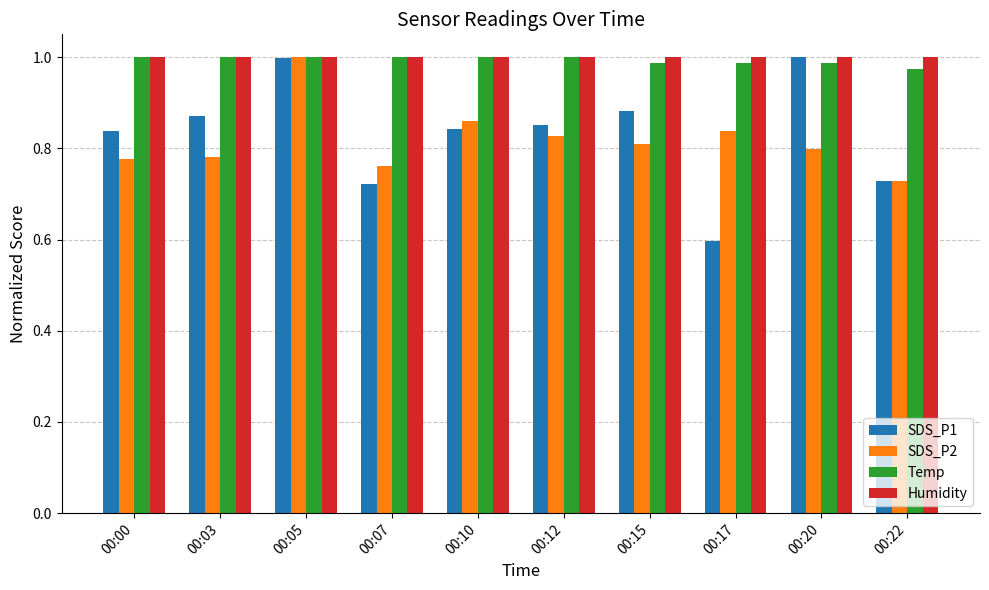

What is the total value across all series at 00:20?

3.8